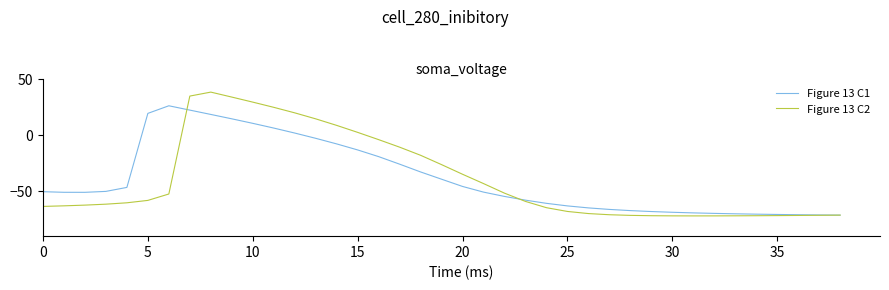

What is the minimum value shown in the chart?

-72.0